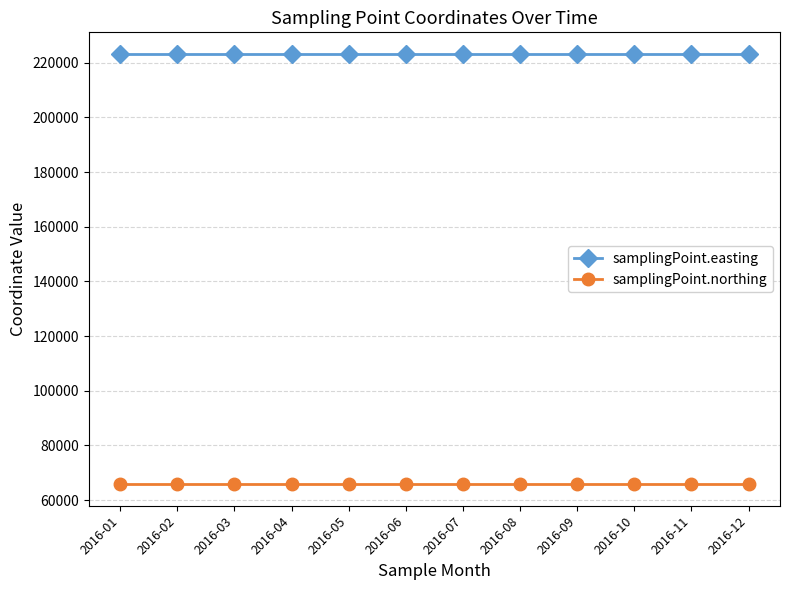

What value does the samplingPoint.easting series have at 2016-11?

223248